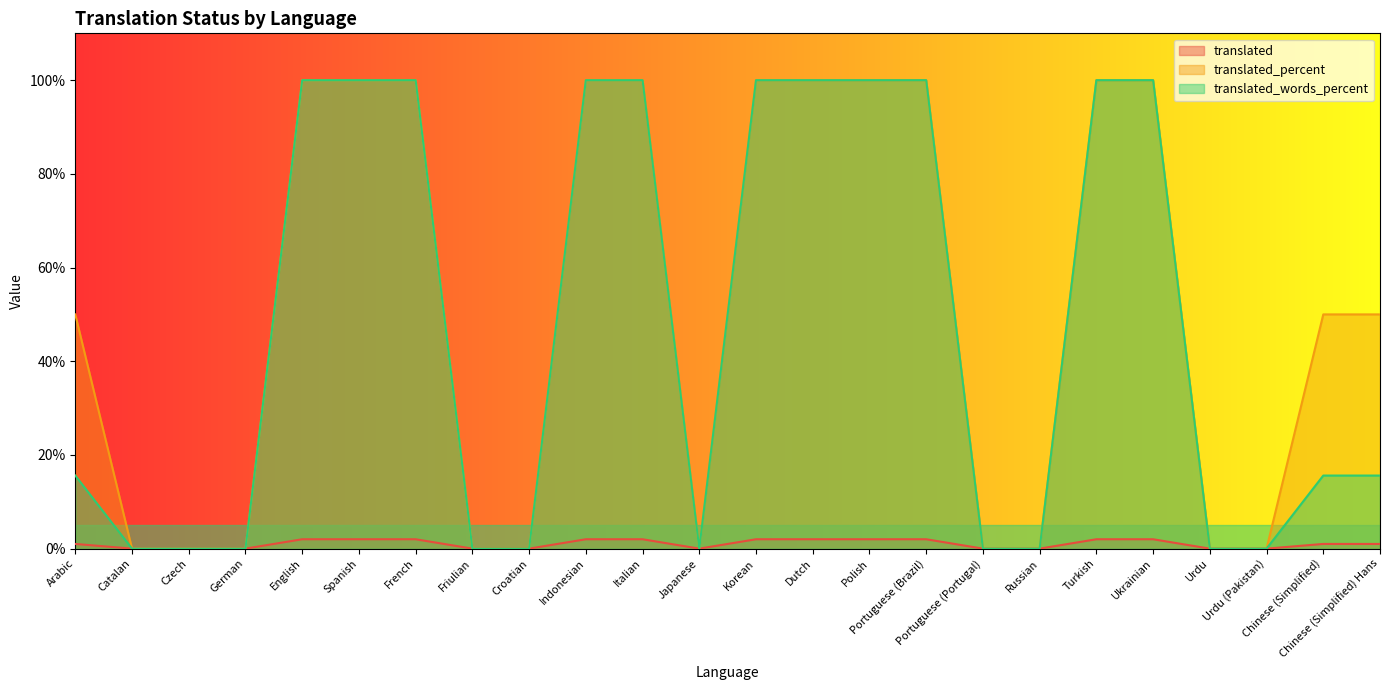

What is the total value across all series at Chinese (Simplified)?

66.6